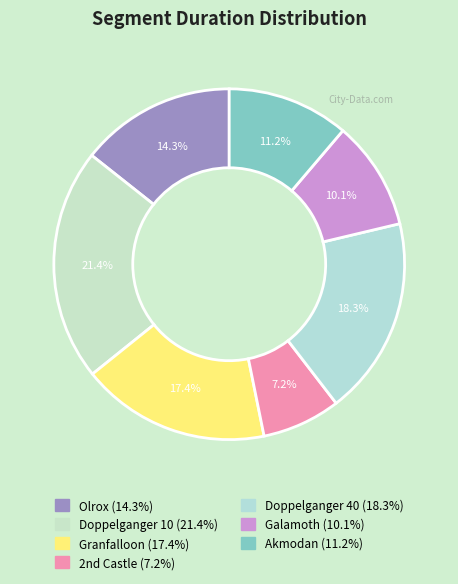

Which has a higher value, Granfalloon or Doppelganger 10?

Doppelganger 10